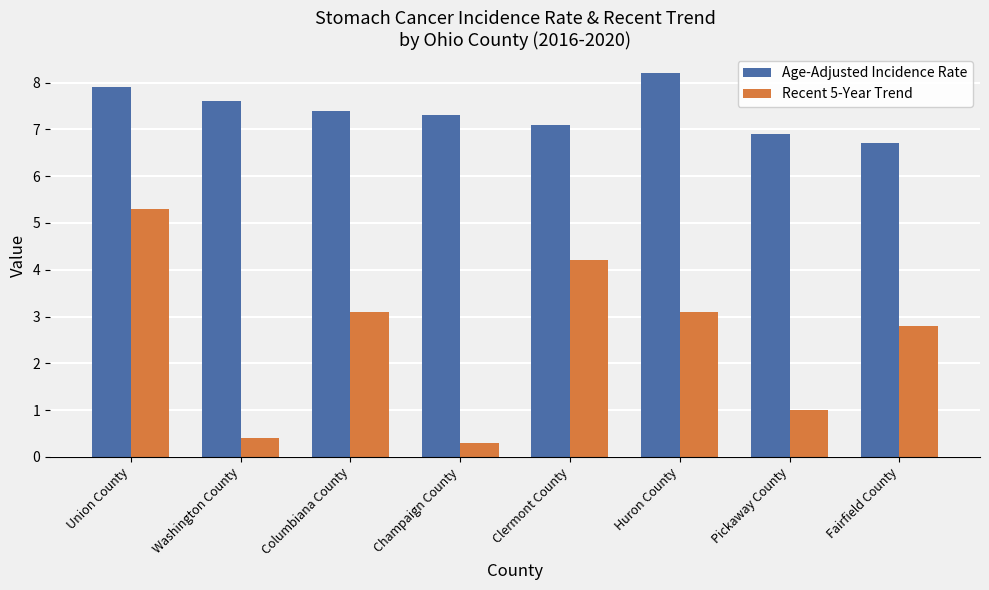

What is the label of the 2nd bar from the right?

Pickaway County